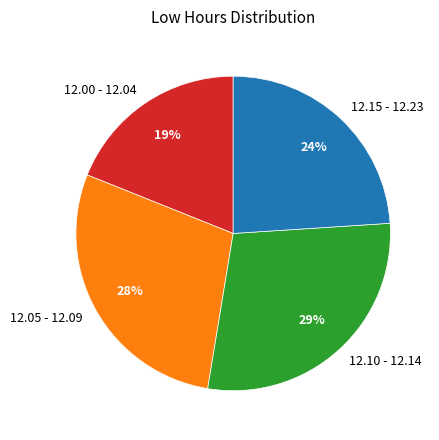

Is it true that 12.00 - 12.04 is 8% of the pie?

False